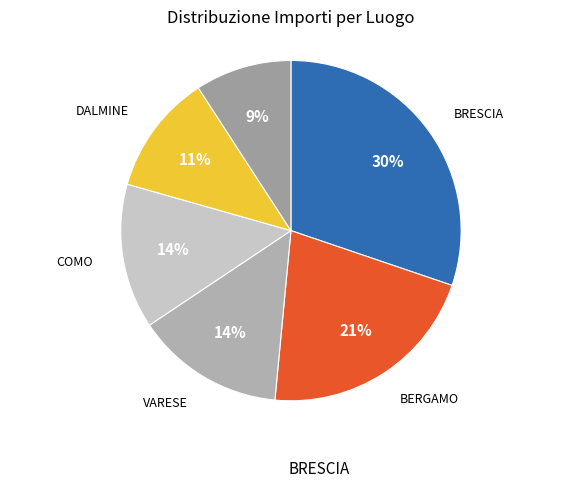

To the nearest percent, what is the combined percentage of VARESE and BERGAMO?

35%